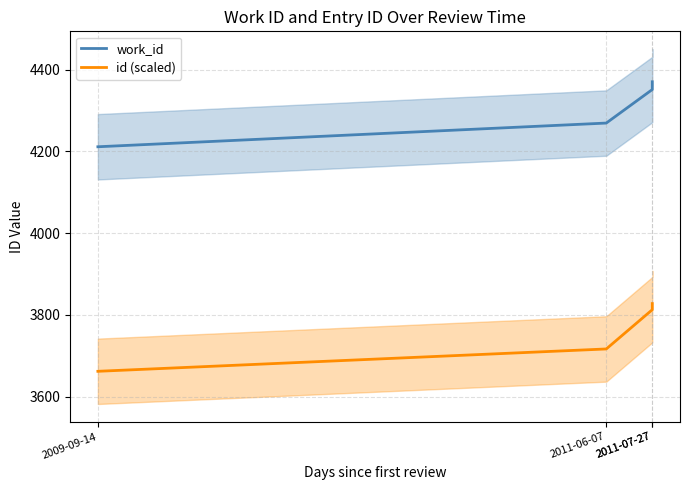

Between 2009-09-14 and 2011-07-27, which is larger?

2011-07-27